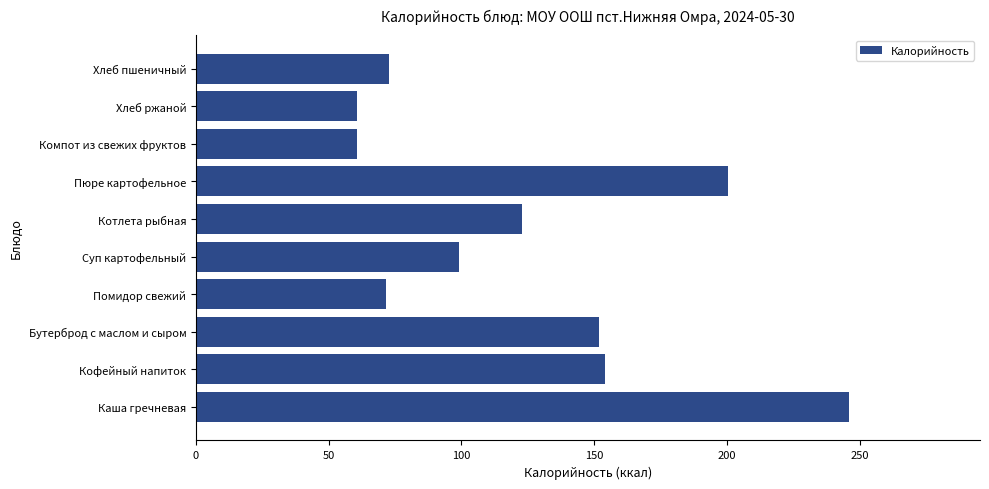

What is the change in value from Каша гречневая to Помидор свежий?

-174.4